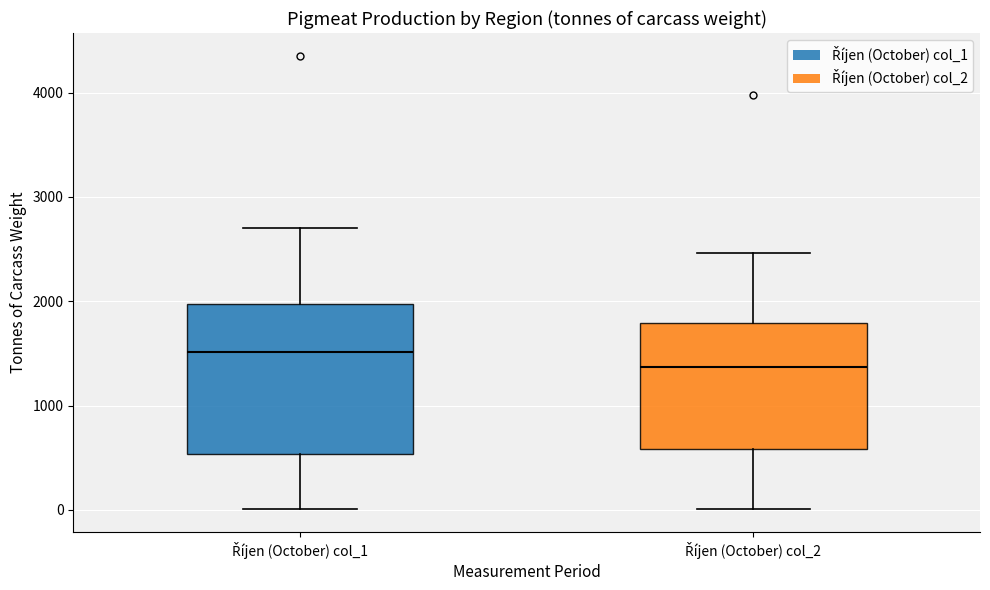

Which box is the tallest, from its lower edge to its upper edge?

Říjen (October) col_1